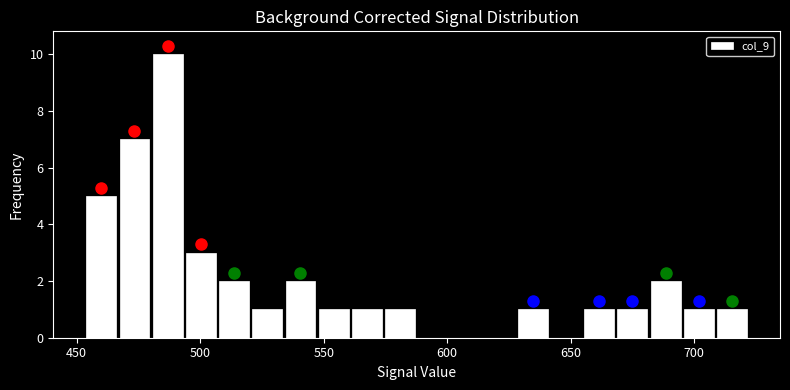

Around what value on the x-axis is the tallest bar? Give the approximate position of its centre, as read against the axis.

485